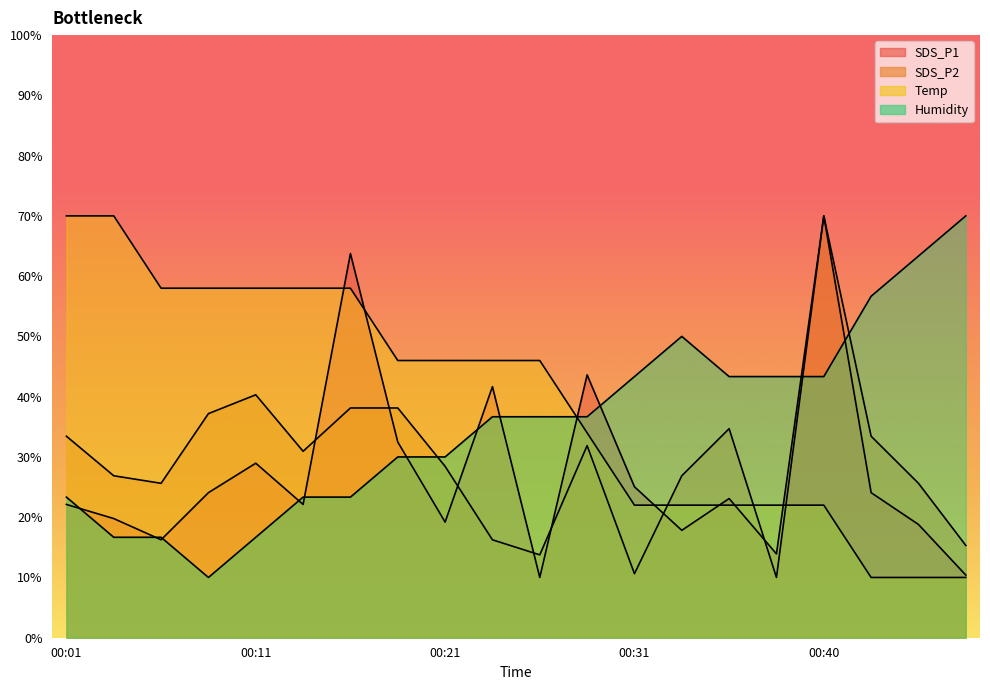

Reading left to right, extract all data points from this chart.

SDS_P1: 00:01=22.1	00:04=19.8	00:06=16.3	00:09=24.1	00:11=29.0	00:14=22.1	00:16=63.7	00:18=32.5	00:21=19.2	00:23=41.7	00:26=10.0	00:28=43.6	00:31=25.0	00:33=17.8	00:35=23.1	00:38=13.9	00:40=70.0	00:43=24.1	00:45=18.8	00:48=10.4
SDS_P2: 00:01=33.4	00:04=26.9	00:06=25.6	00:09=37.2	00:11=40.3	00:14=30.9	00:16=38.1	00:18=38.1	00:21=28.4	00:23=16.2	00:26=13.7	00:28=31.9	00:31=10.6	00:33=26.9	00:35=34.7	00:38=10.0	00:40=70.0	00:43=33.4	00:45=25.6	00:48=15.3
Temp: 00:01=70.0	00:04=70.0	00:06=58.0	00:09=58.0	00:11=58.0	00:14=58.0	00:16=58.0	00:18=46.0	00:21=46.0	00:23=46.0	00:26=46.0	00:28=34.0	00:31=22.0	00:33=22.0	00:35=22.0	00:38=22.0	00:40=22.0	00:43=10.0	00:45=10.0	00:48=10.0
Humidity: 00:01=23.3	00:04=16.7	00:06=16.7	00:09=10.0	00:11=16.7	00:14=23.3	00:16=23.3	00:18=30.0	00:21=30.0	00:23=36.7	00:26=36.7	00:28=36.7	00:31=43.3	00:33=50.0	00:35=43.3	00:38=43.3	00:40=43.3	00:43=56.7	00:45=63.3	00:48=70.0